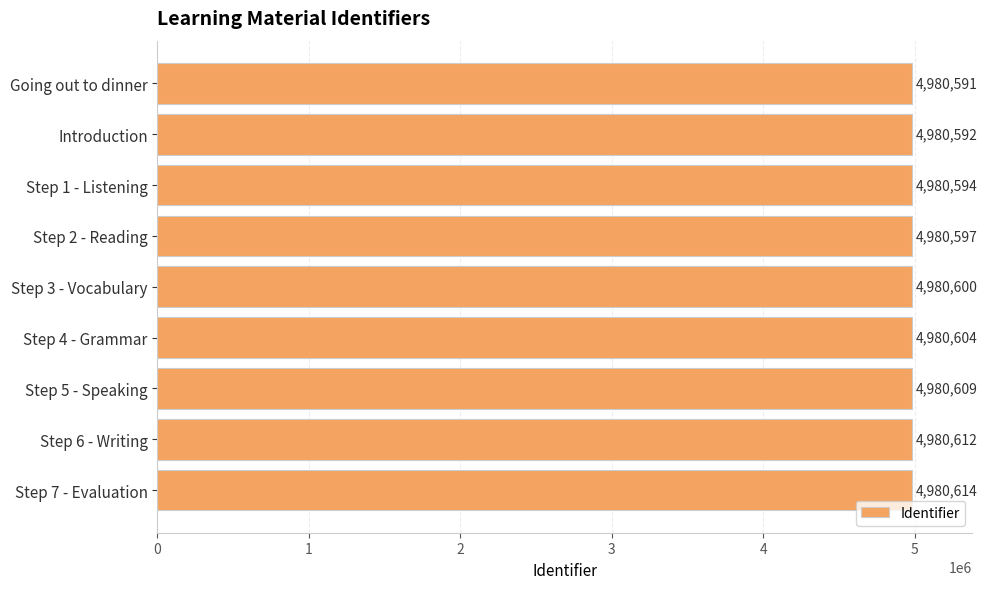

What is the average value?

4980601